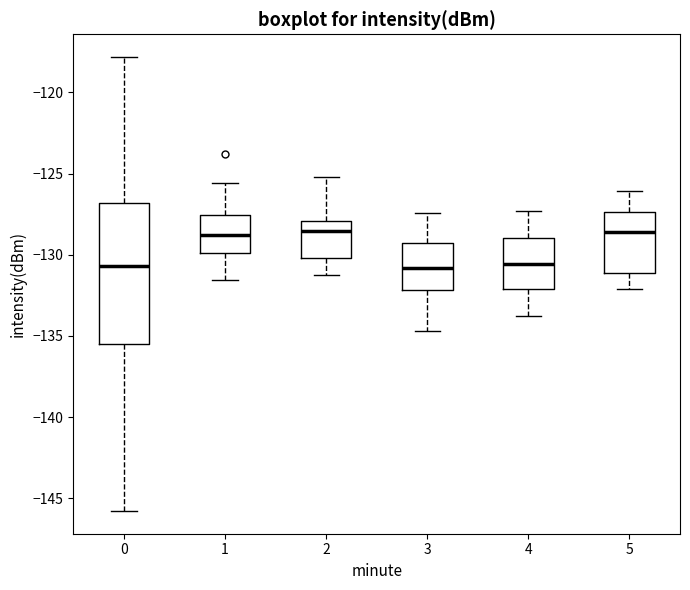

Reading left to right, read every box against the y-axis: the position of its median line, the range the box covers, and the ends of its whiskers. The values are not printed on the chart, so give them approximately, as read against the axis.

0: median -130.5, box -135.5 to -127.0, whiskers -146.0 to -118.0
1: median -129.0, box -130.0 to -127.5, whiskers -131.5 to -125.5
2: median -128.5, box -130.0 to -128.0, whiskers -131.0 to -125.0
3: median -131.0, box -132.0 to -129.5, whiskers -134.5 to -127.5
4: median -130.5, box -132.0 to -129.0, whiskers -134.0 to -127.5
5: median -128.5, box -131.0 to -127.5, whiskers -132.0 to -126.0